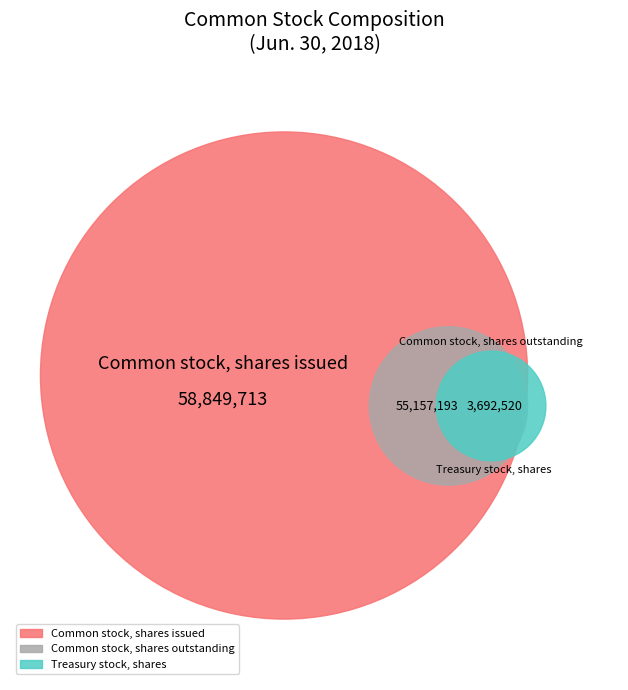

What is the smallest slice in the pie chart?

Treasury stock, shares